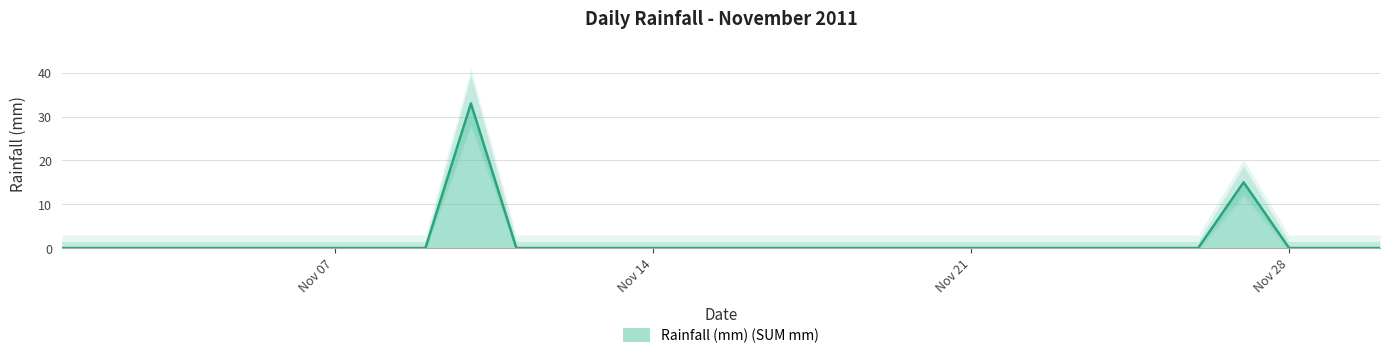

Does the chart have visible grid lines?

Yes